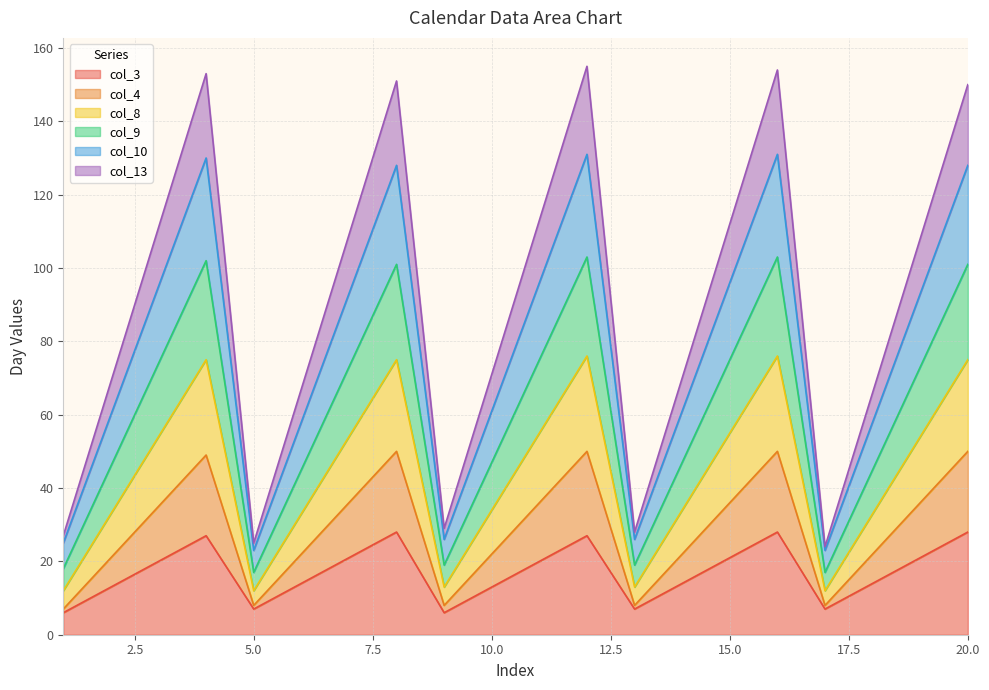

What is the greatest value displayed?

155